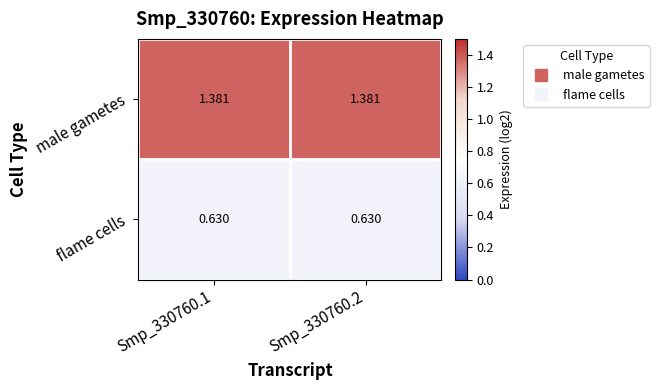

Is the value of flame cells at Smp_330760.2 greater than the value of male gametes at Smp_330760.2?

No